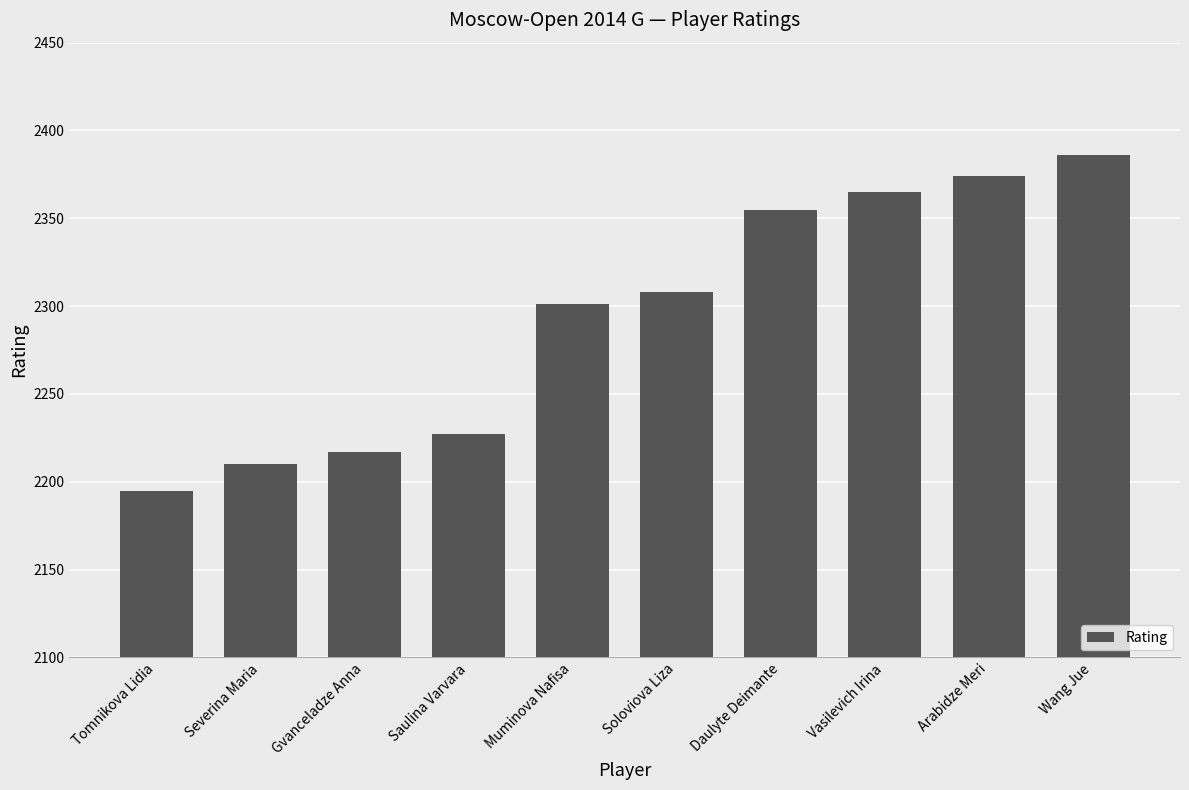

Reading left to right, transcribe all the data shown in this chart.

Tomnikova Lidia=2195	Severina Maria=2210	Gvanceladze Anna=2217	Saulina Varvara=2227	Muminova Nafisa=2301	Soloviova Liza=2308	Daulyte Deimante=2355	Vasilevich Irina=2365	Arabidze Meri=2374	Wang Jue=2386